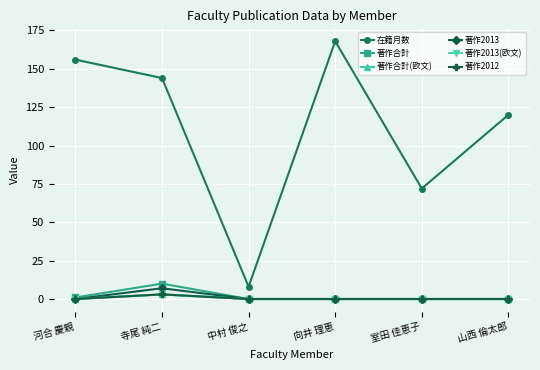

What is the label of the 1st point from the right?

山西 倫太郎